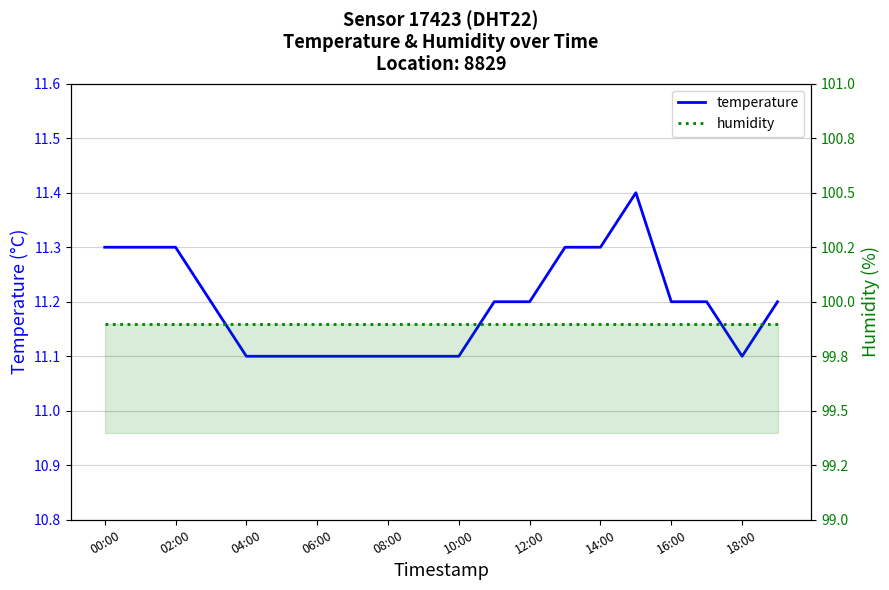

Which series has the widest spread of values?

temperature